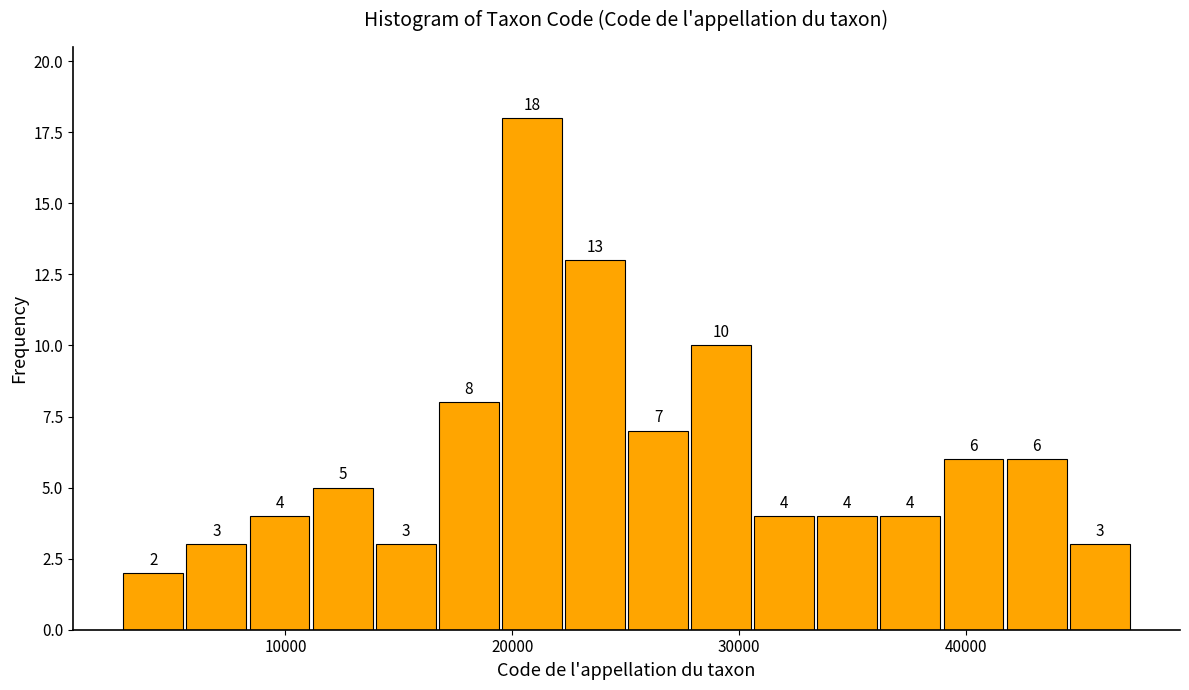

Around what value on the x-axis is the tallest bar? Give the approximate position of its centre, as read against the axis.

21000